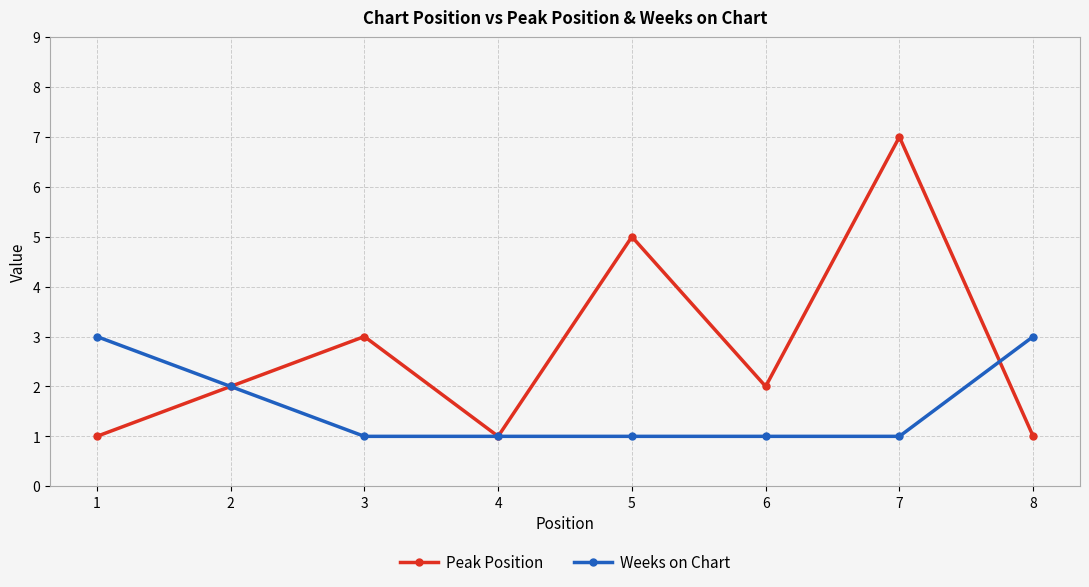

What is the sum of the Weeks on Chart values at 8 and 7?

4